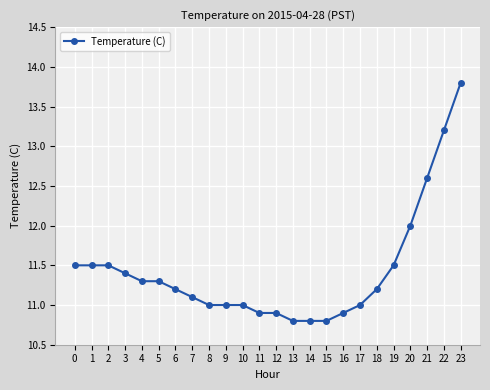

The value at 23 is 3.0. True or false?

False